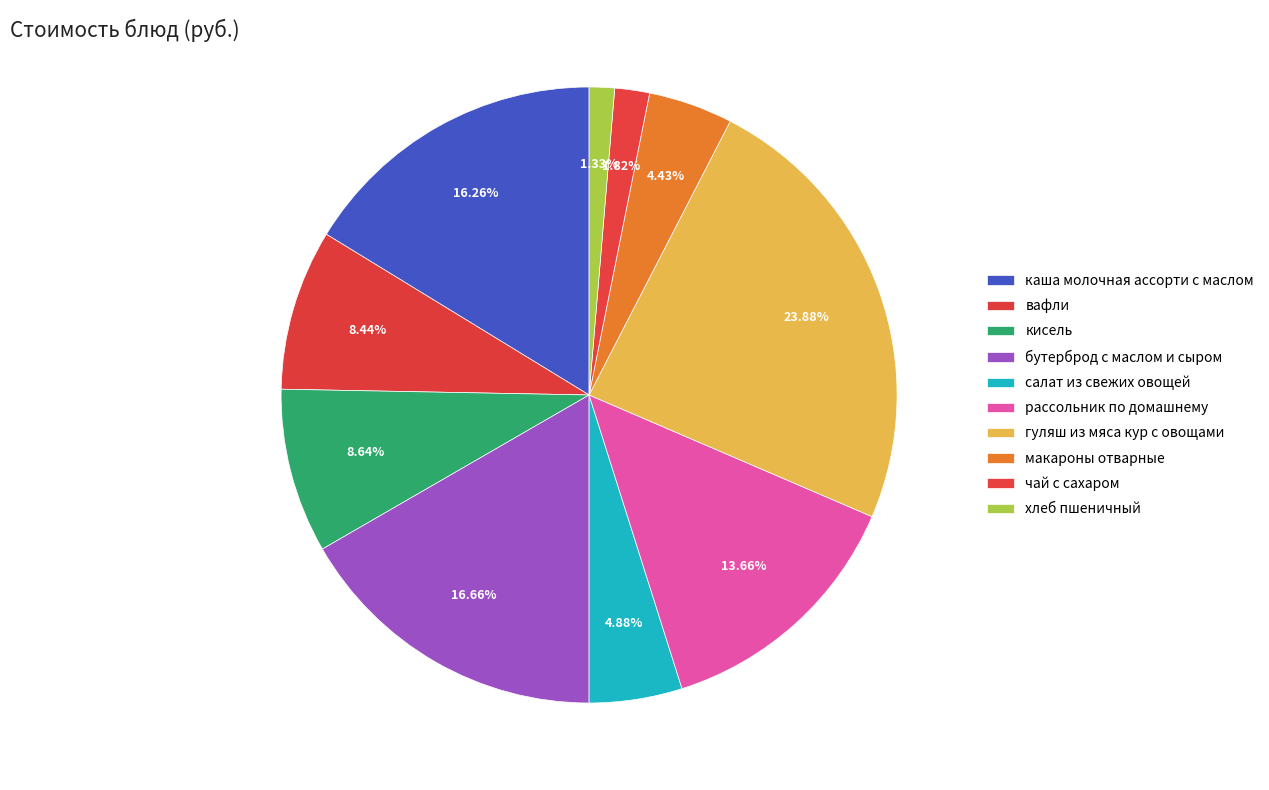

To the nearest percent, what portion does салат из свежих овощей represent?

5%